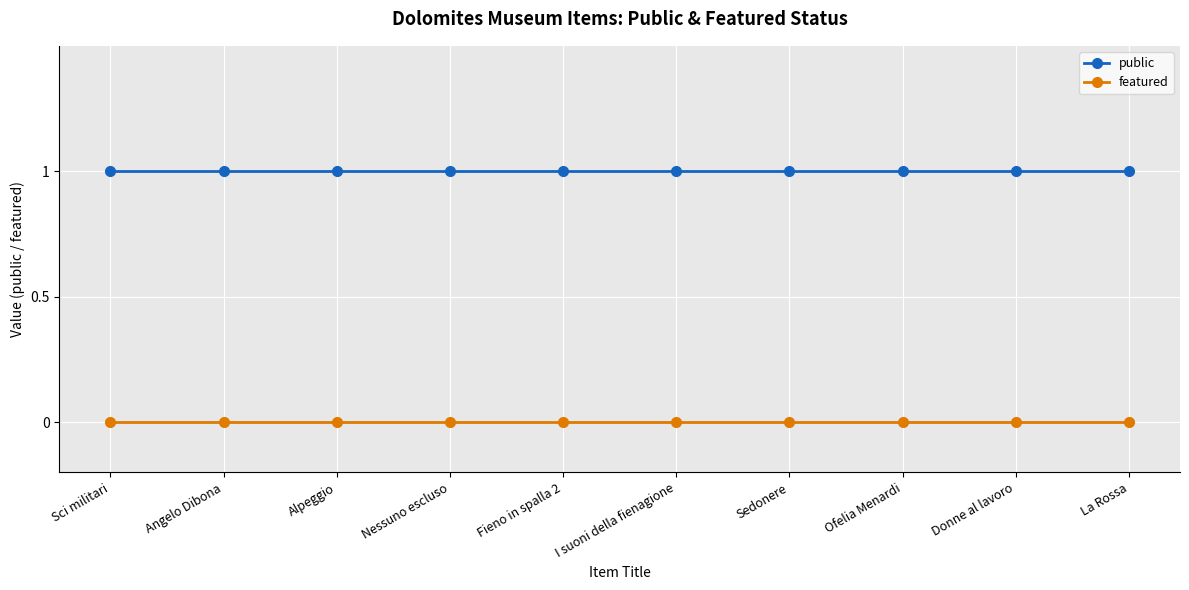

Is it true that public equals 1 at Alpeggio?

True